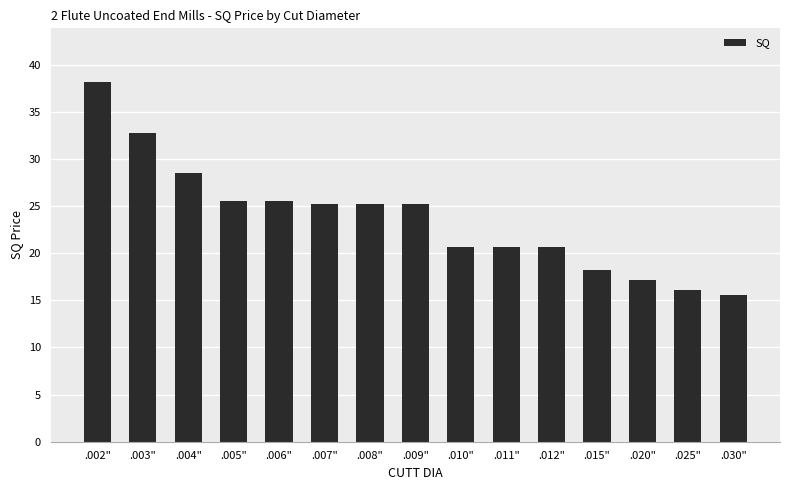

Does the chart contain any negative values?

No